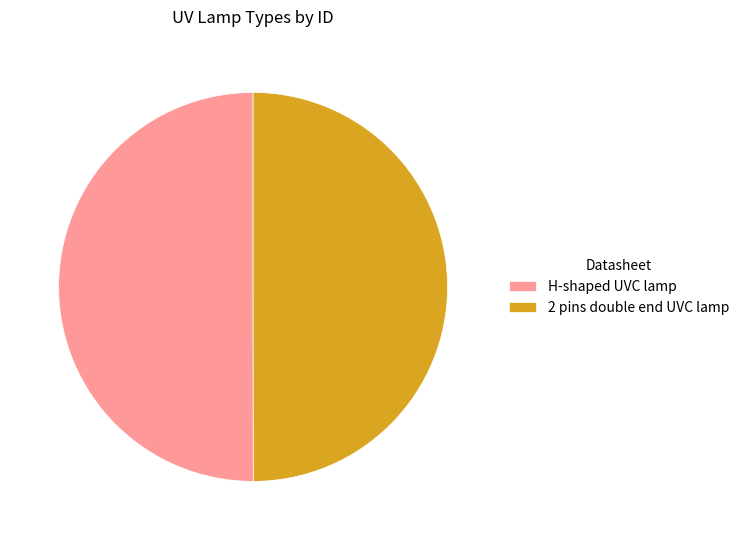

Do 2 pins double end UVC lamp and H-shaped UVC lamp together represent more than half of the pie?

Yes